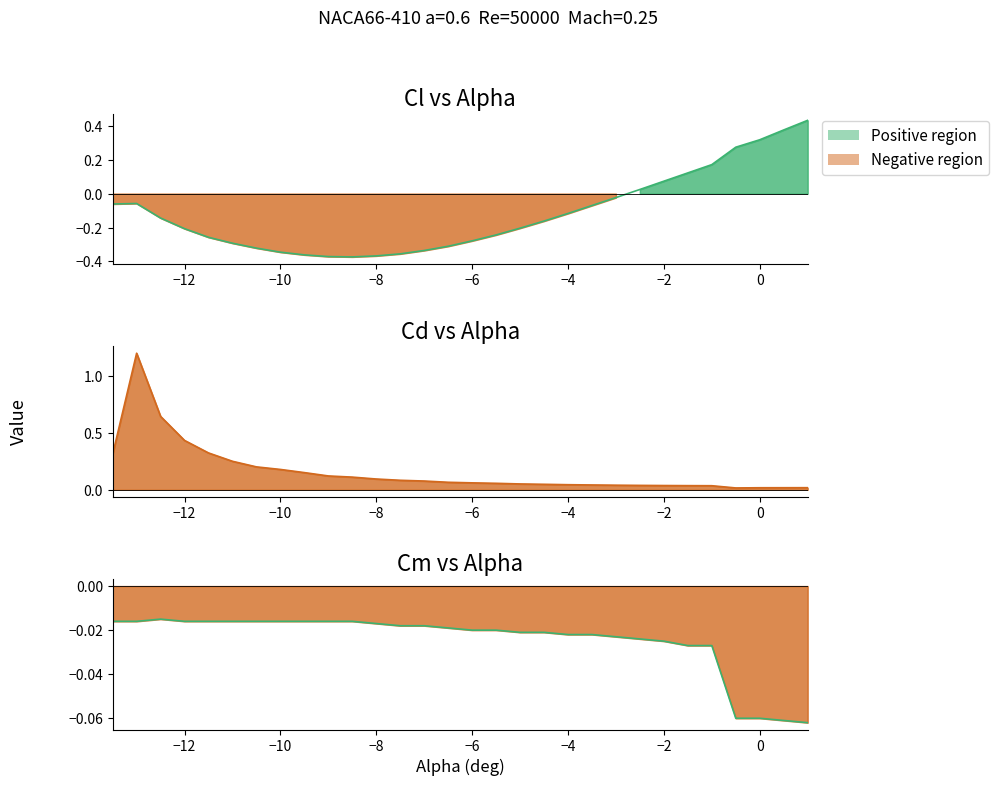

Is the value of Cl (pos region) at 10 greater than the value of Cd (pos region) at 28?

No